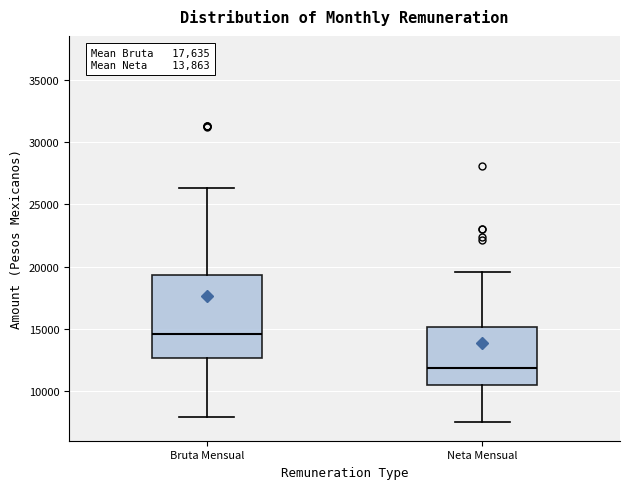

Comparing the boxes themselves (not the whiskers), which one is the tallest?

Bruta Mensual